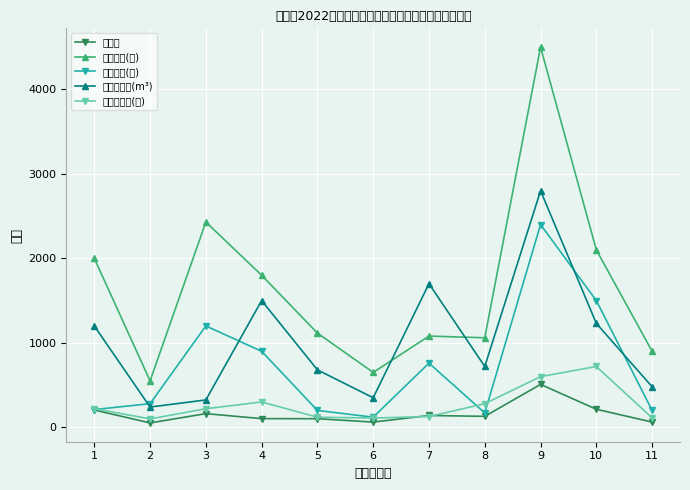

Which label corresponds to the smallest value in the chart?

2